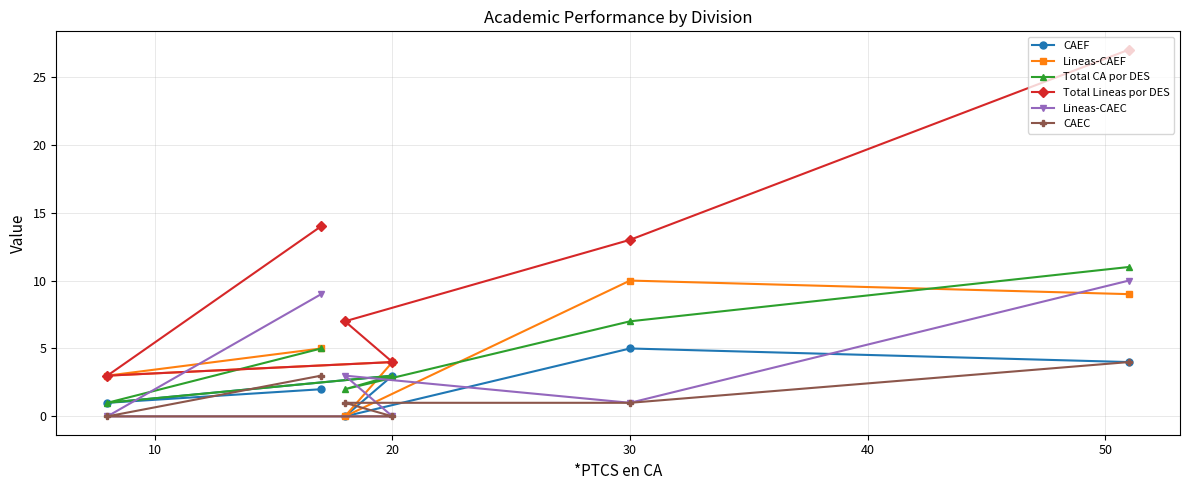

What are all the series names shown in the legend?

CAEF, Lineas-CAEF, Total CA por DES, Total Lineas por DES, Lineas-CAEC, CAEC